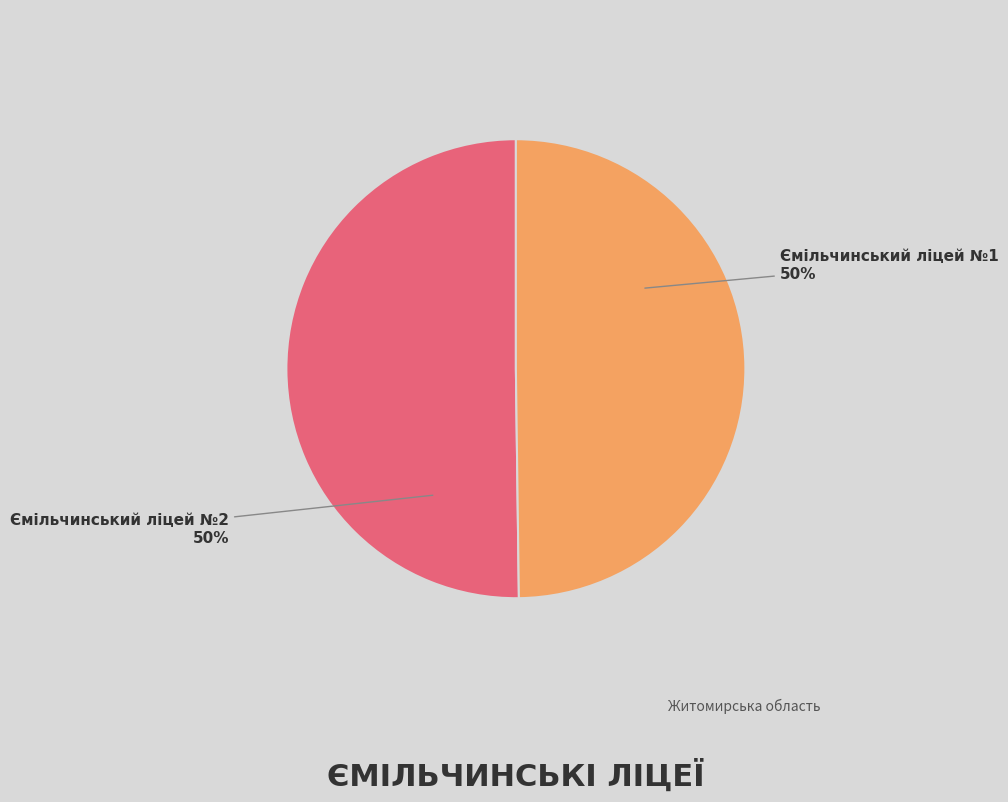

Approximately how many times larger is the value at Ємільчинський ліцей №1 compared to Ємільчинський ліцей №2?

1.0